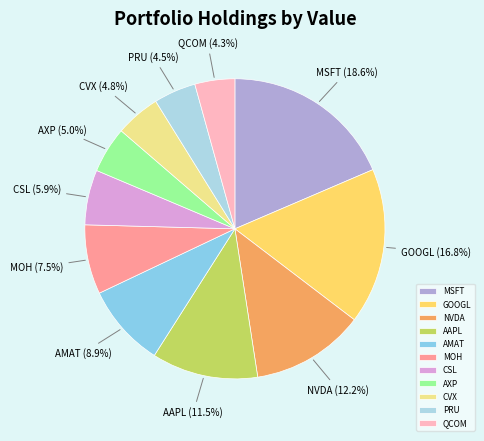

To the nearest percent, what portion does GOOGL represent?

17%